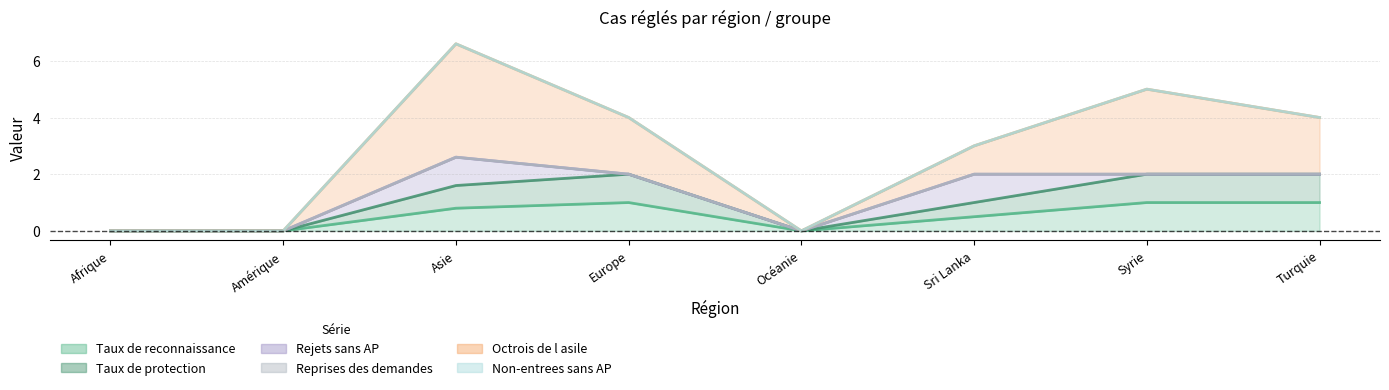

True or false: Octrois de l asile has a value of 5.6 at Asie.

False